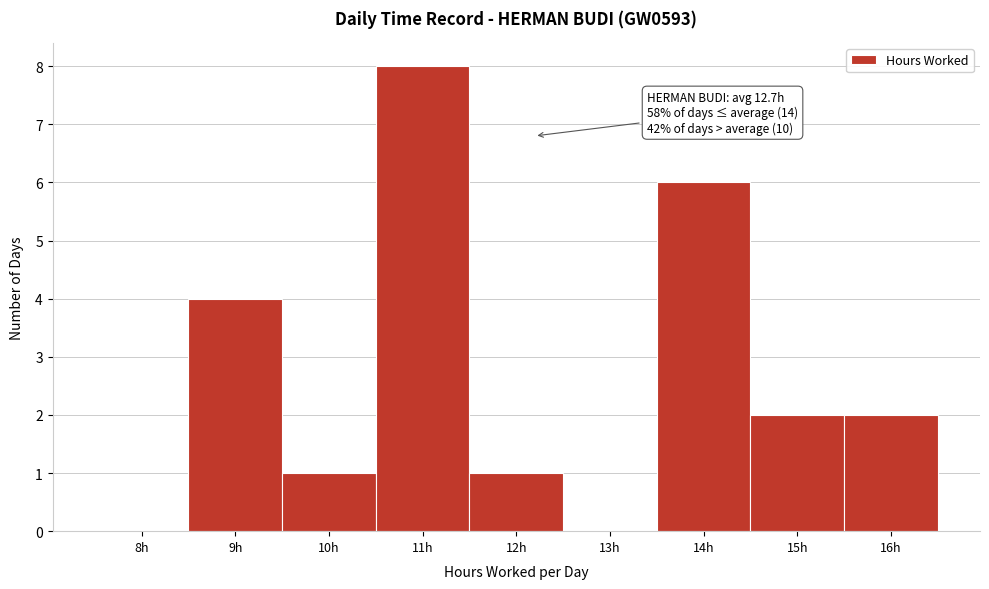

Reading left to right, transcribe all the data shown in this chart.

8h=0	9h=4	10h=1	11h=8	12h=1	13h=0	14h=6	15h=2	16h=2